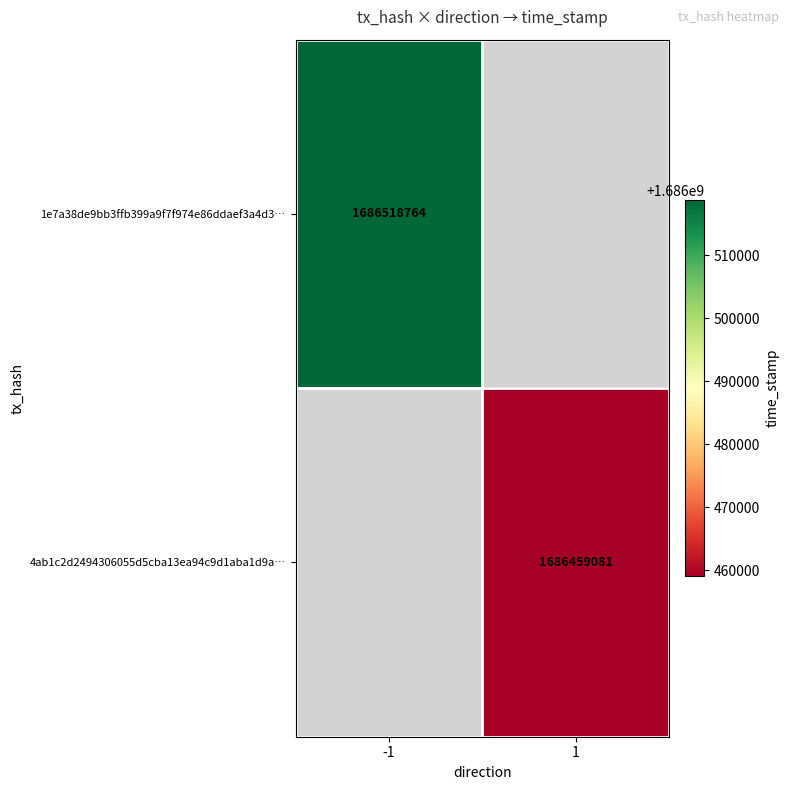

At which category does the chart reach its minimum across all series?

1